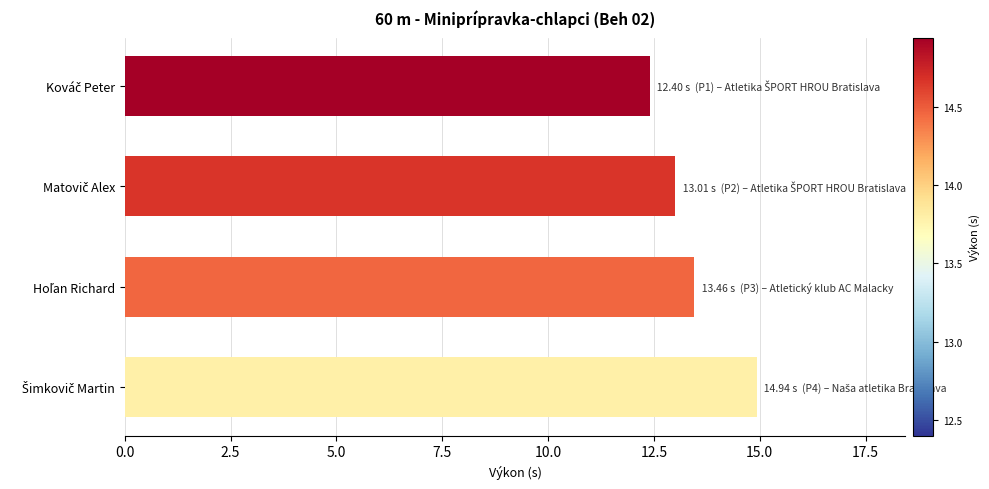

What is the minimum value shown in the chart?

12.4